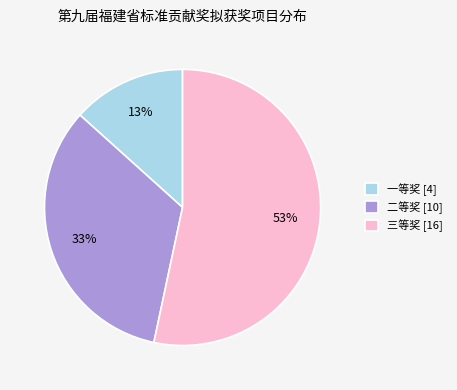

Which slice is the largest?

三等奖